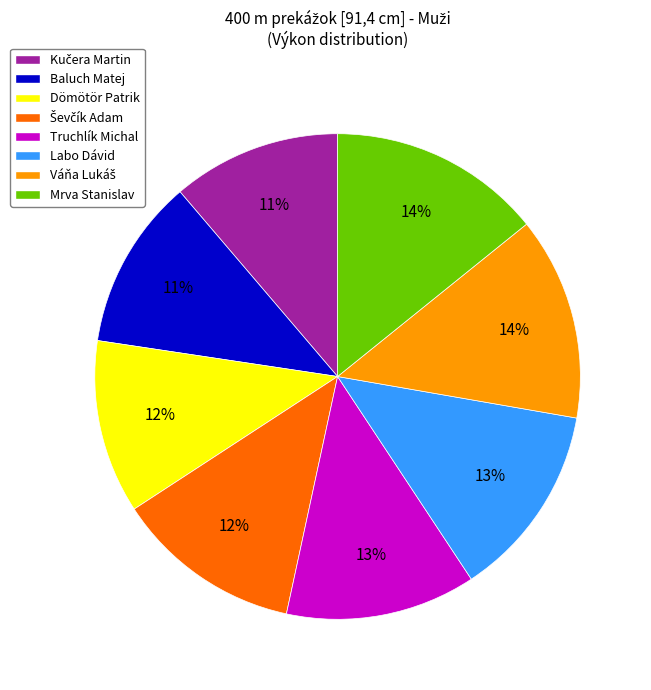

The Truchlík Michal slice represents 4% of the pie. True or false?

False